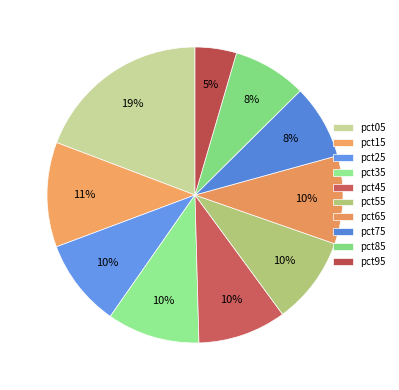

Do pct85 and pct95 together represent more than half of the pie?

No